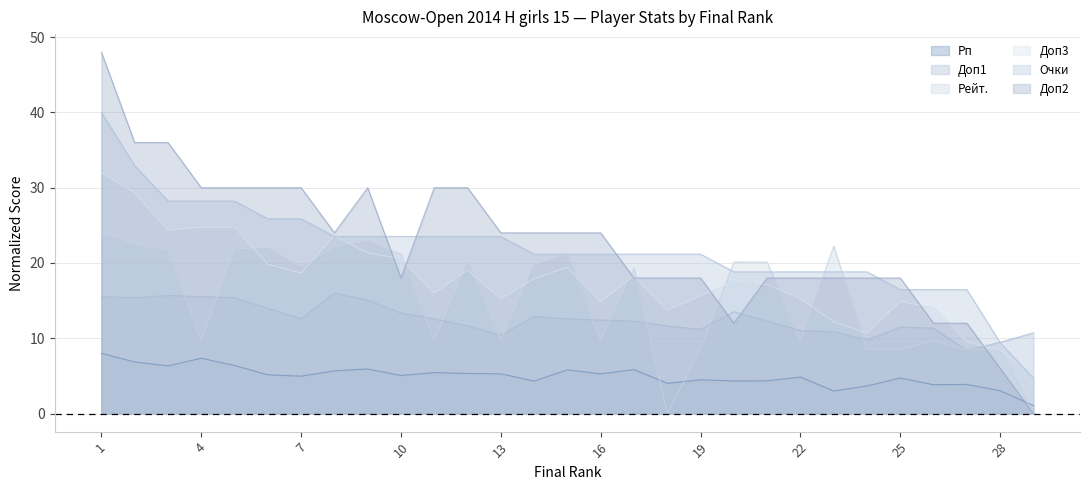

How many data points in Доп3 are above 17?

16